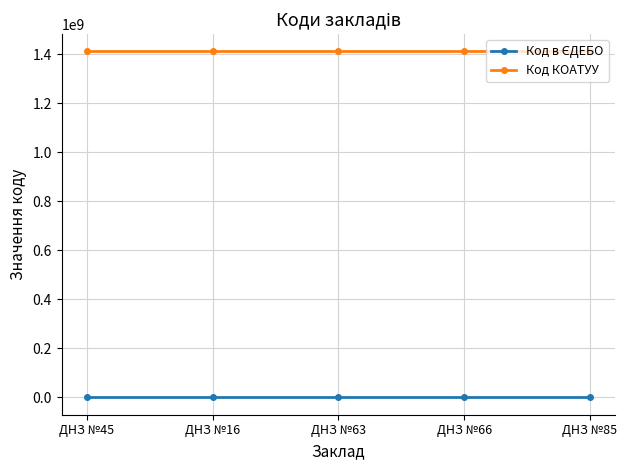

True or false: Код КОАТУУ has more than 2 points higher than both neighbors.

False